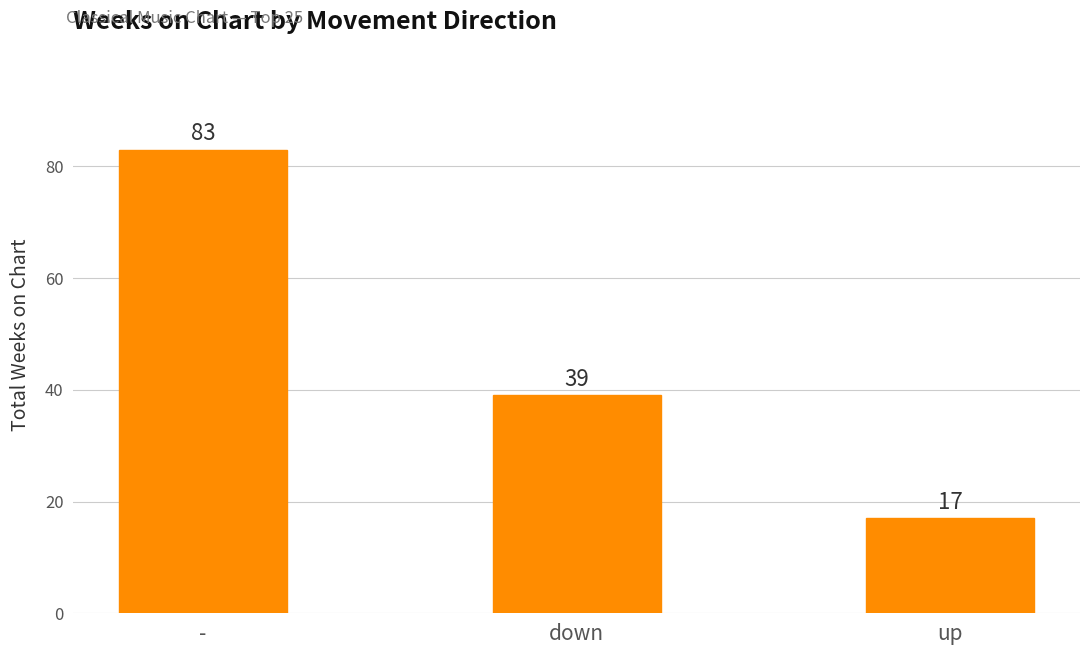

The value at - is 83. True or false?

True